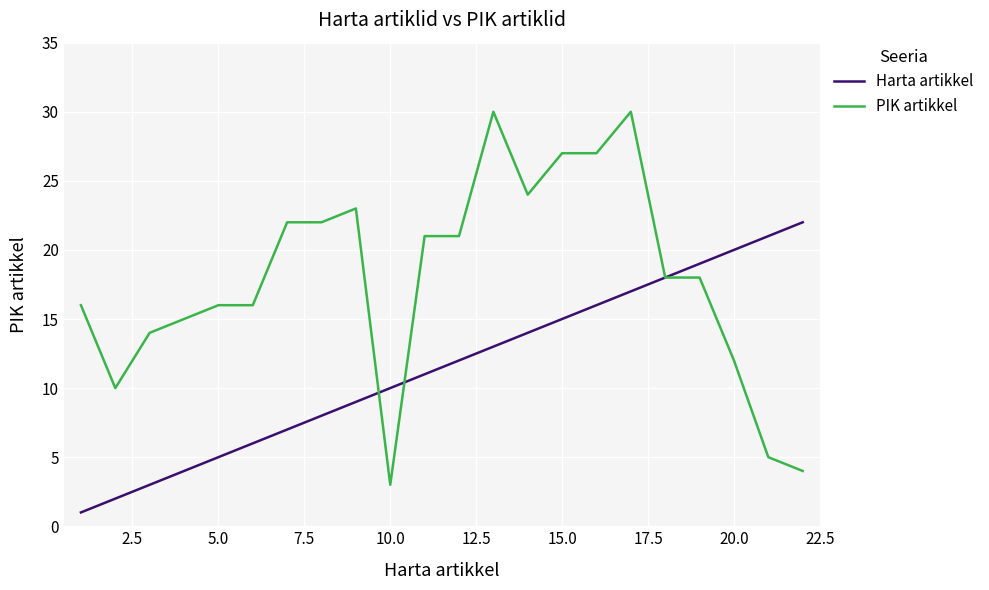

What is the maximum value for Harta artikkel?

22